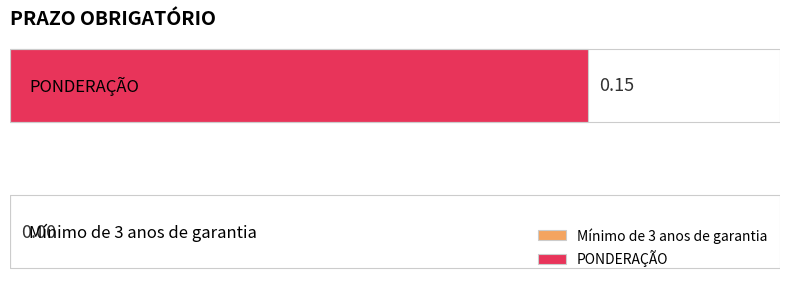

What is the label of the 1st bar from the left?

Mínimo de 3 anos de garantia